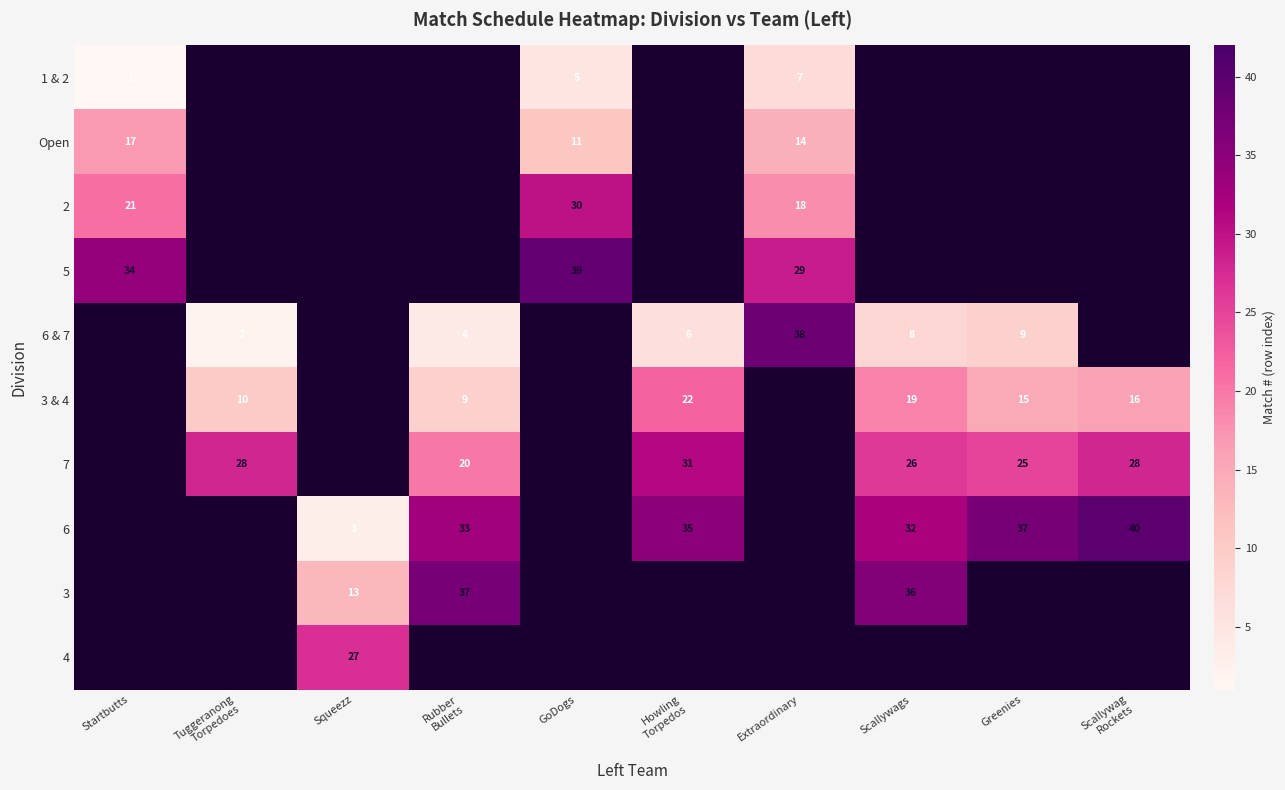

What is the difference between the highest and lowest values at Extraordinary?

31.0